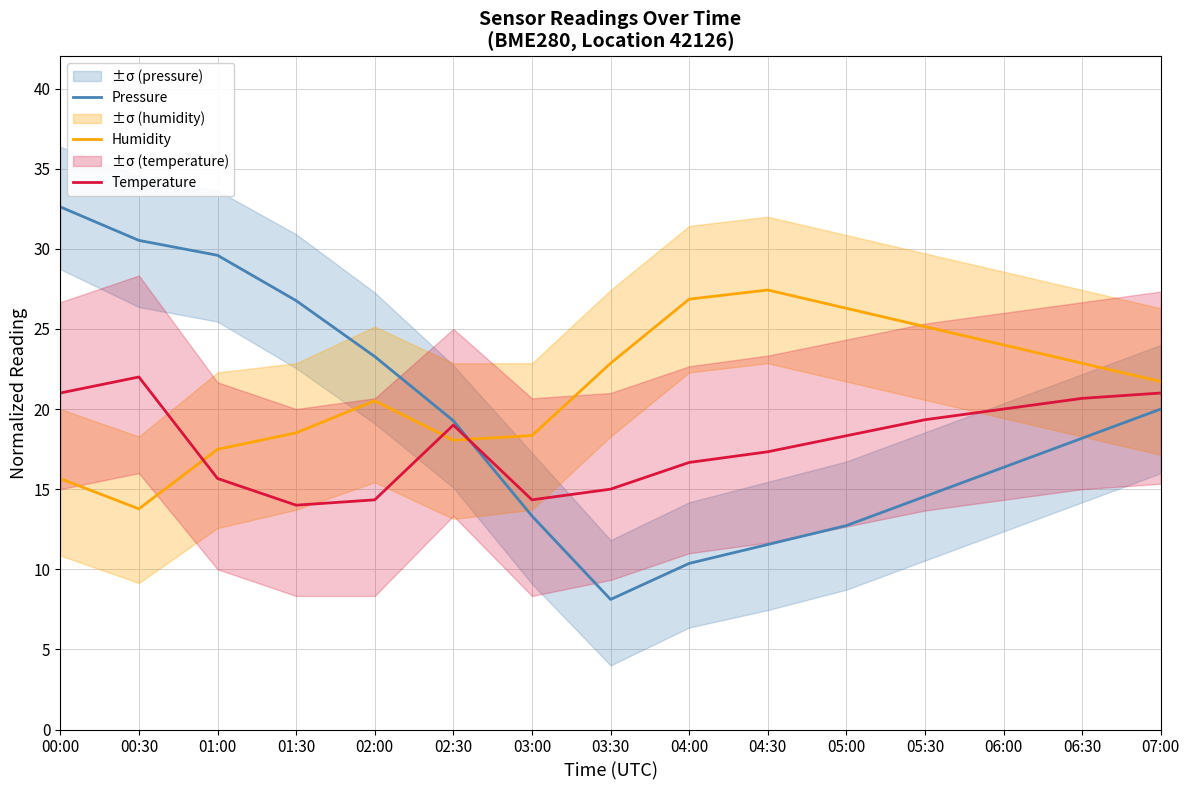

True or false: Humidity has a value of 26.3 at 05:00.

True